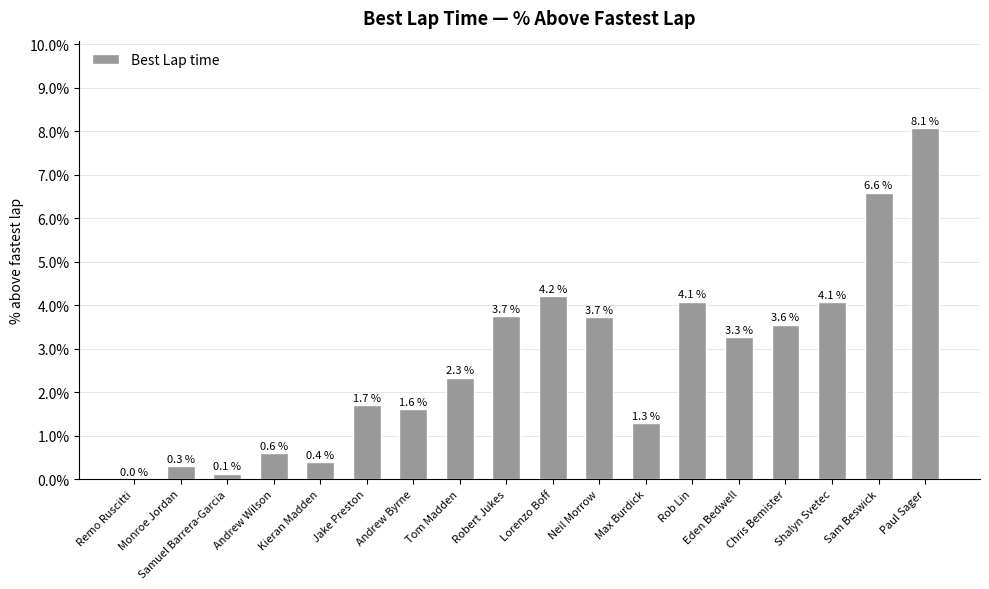

At which label does the data first exceed 3?

Robert Jukes